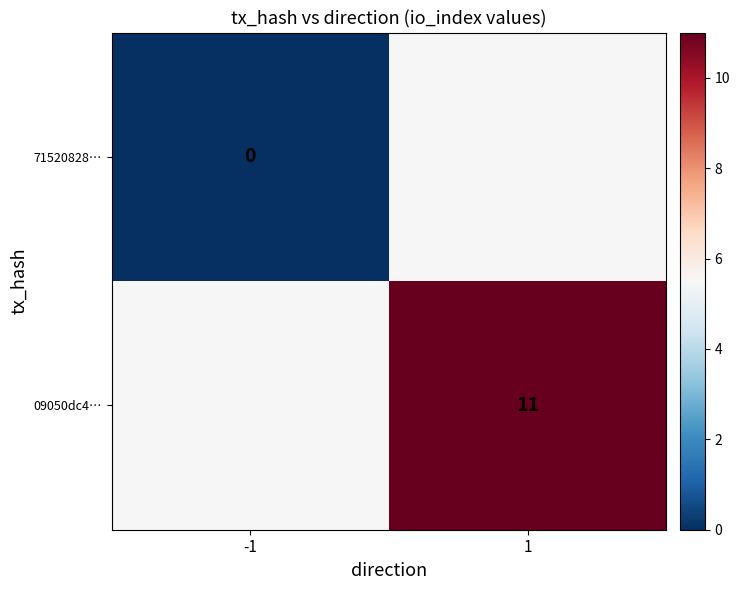

True or false: 09050dc4… has a value of 6.9 at 1.

False